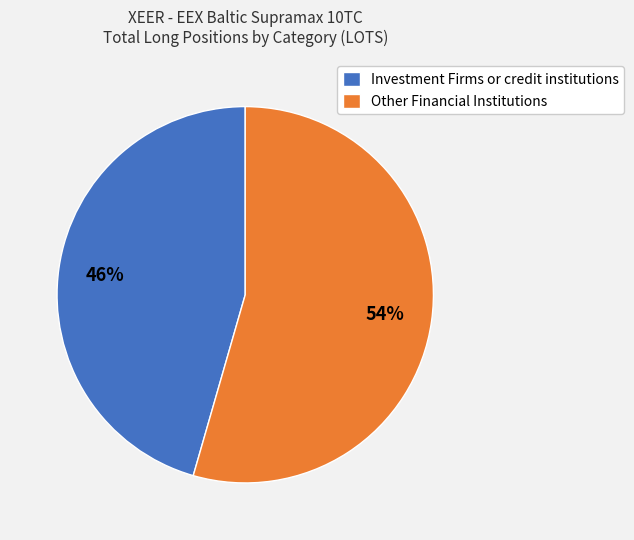

What is the smallest slice in the pie chart?

Investment Firms or credit institutions